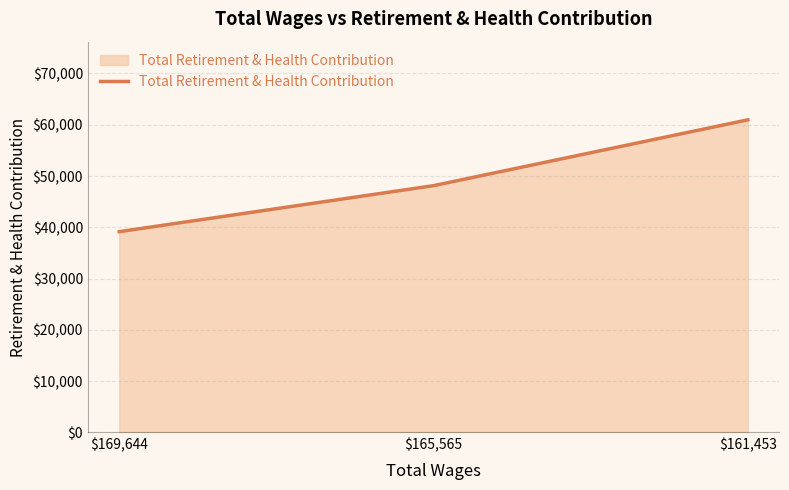

What is the difference between the second highest and minimum values?

8972